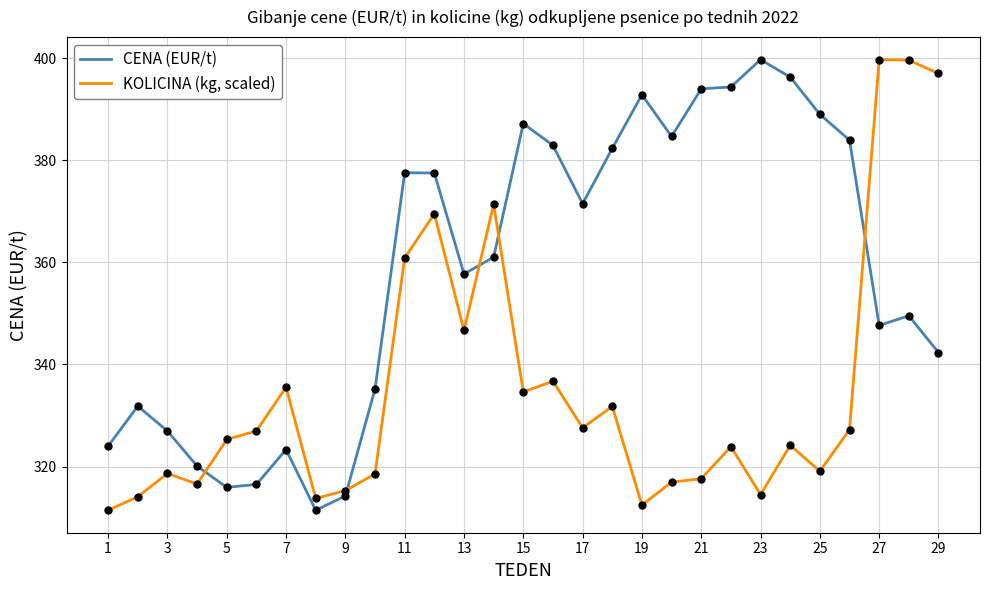

At how many categories does at least one series exceed 341?

19